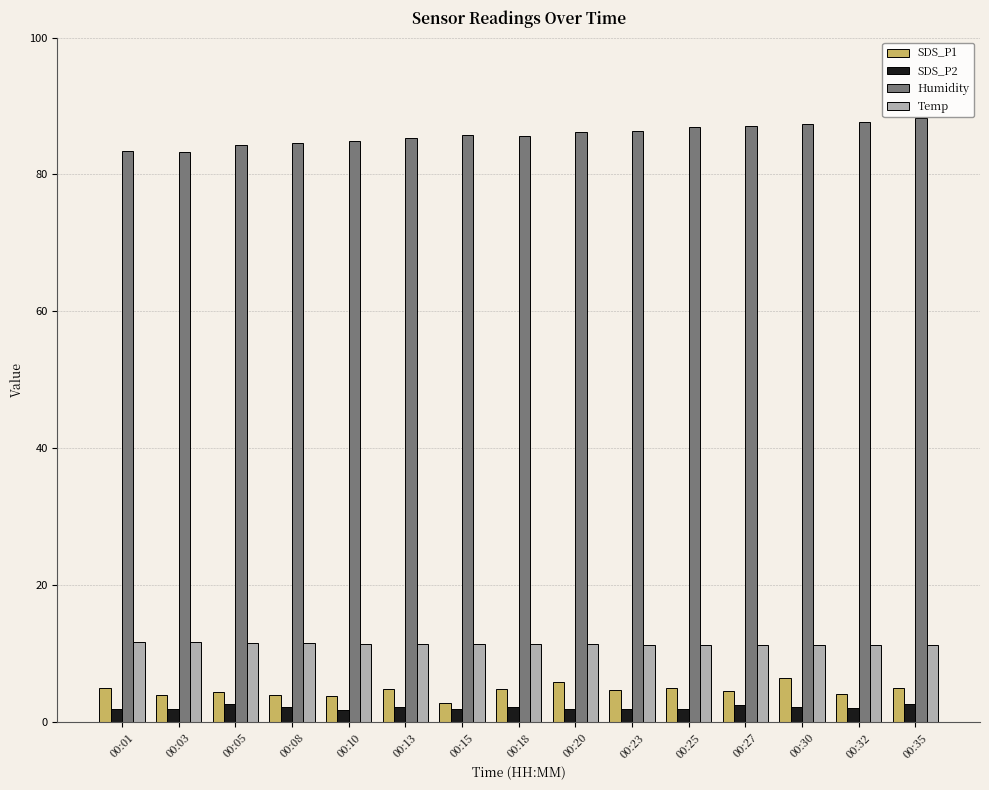

True or false: Temp has a value of 11.6 at 00:08.

True